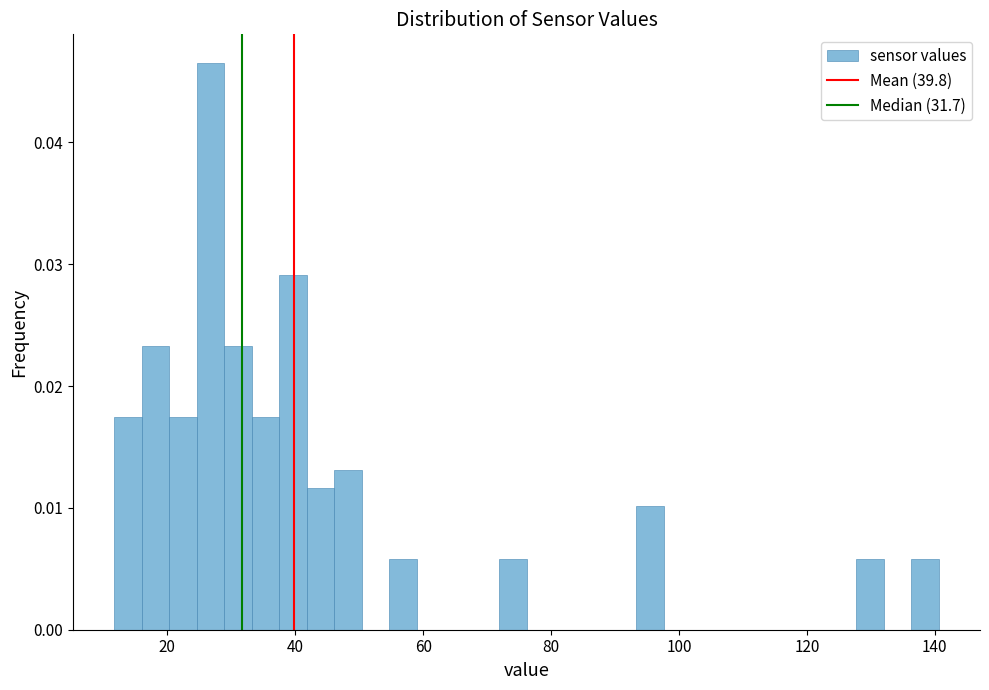

Read against the x-axis, roughly where is the centre of the tallest bar?

26